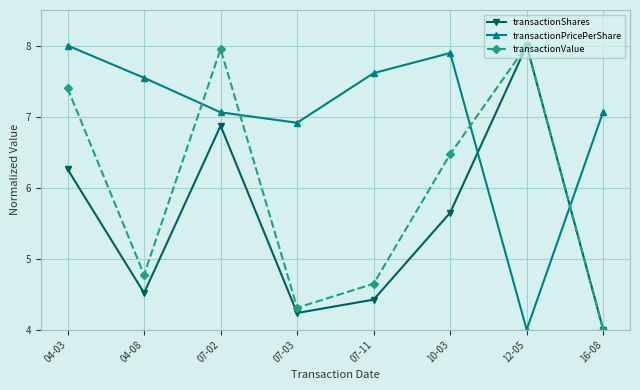

Where does the transactionPricePerShare series first go above 7?

04-03